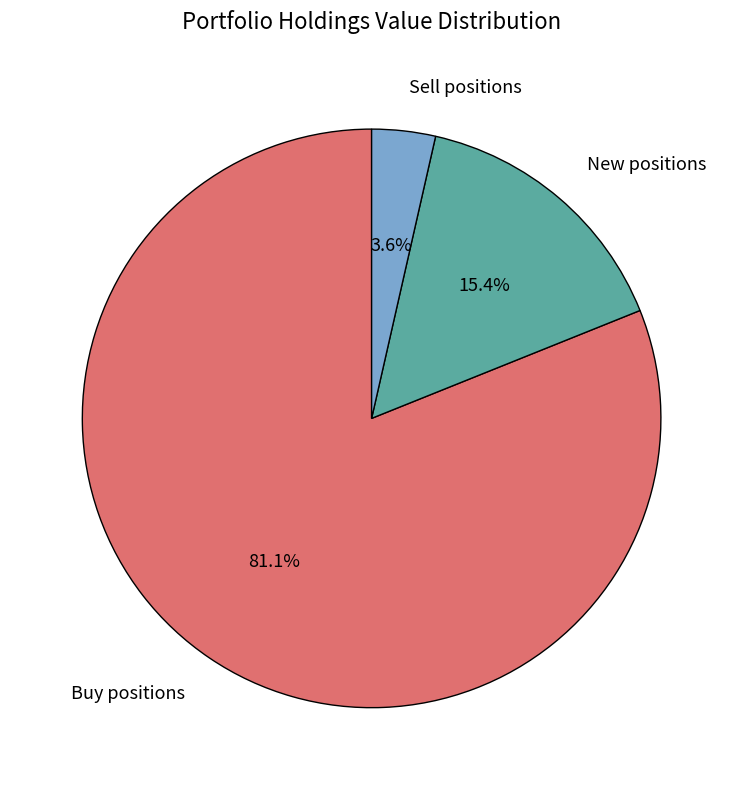

How many slices are in this pie chart?

3